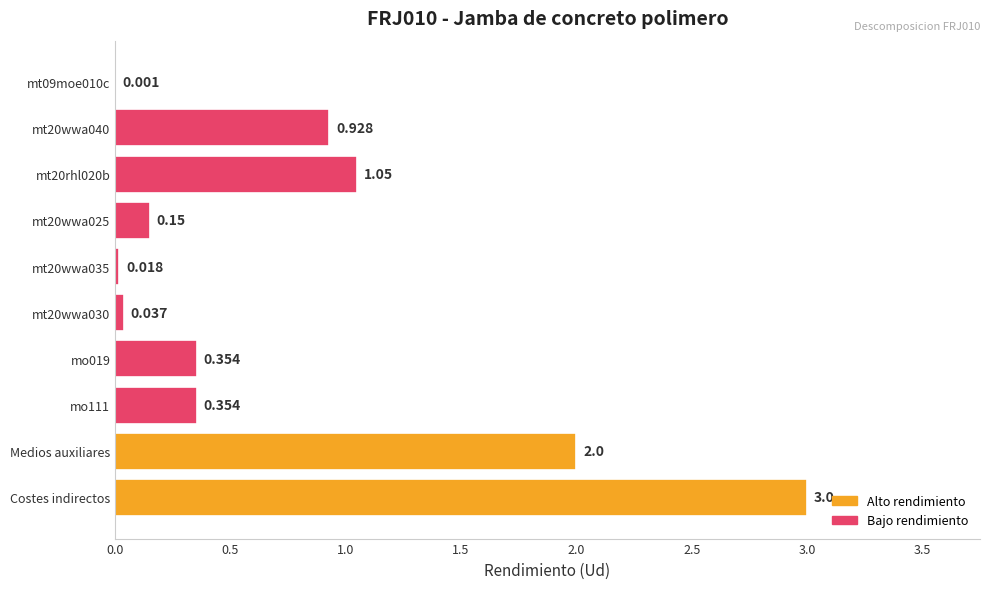

At which category does the chart reach its peak across all series?

Costes indirectos